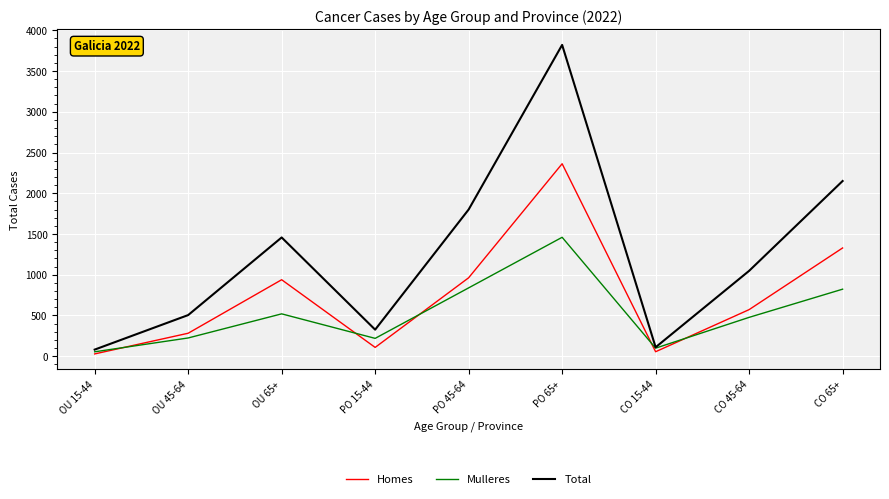

Is the value of Homes at OU 15-44 greater than the value of Mulleres at CO 15-44?

No